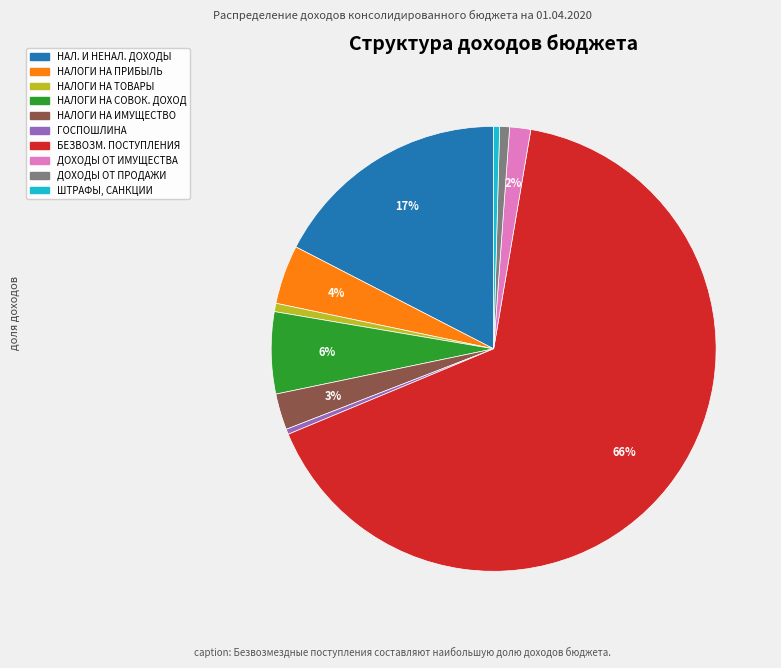

Is there any slice that represents more than half of the pie?

Yes